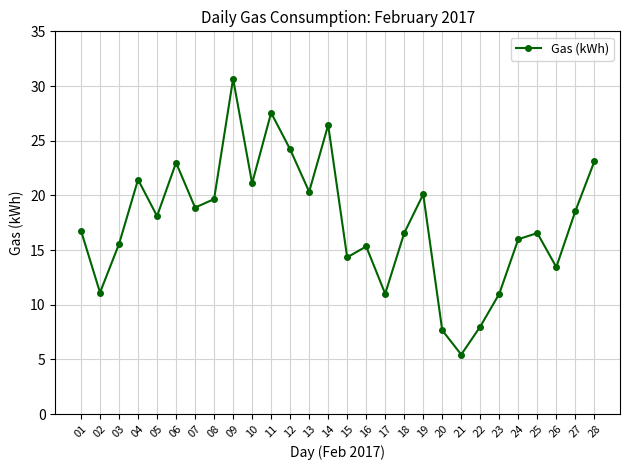

Which category has the highest value across all series?

09